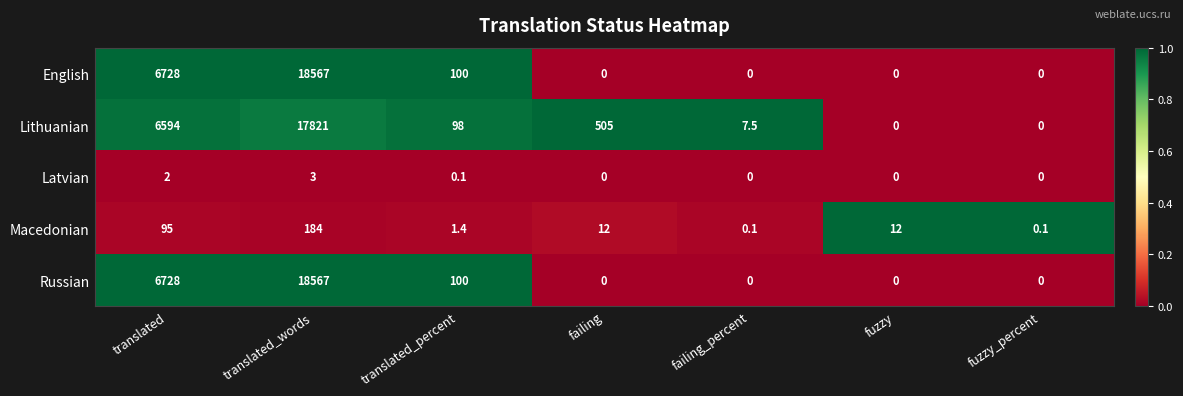

At which category is the sum across all series the highest?

translated_words